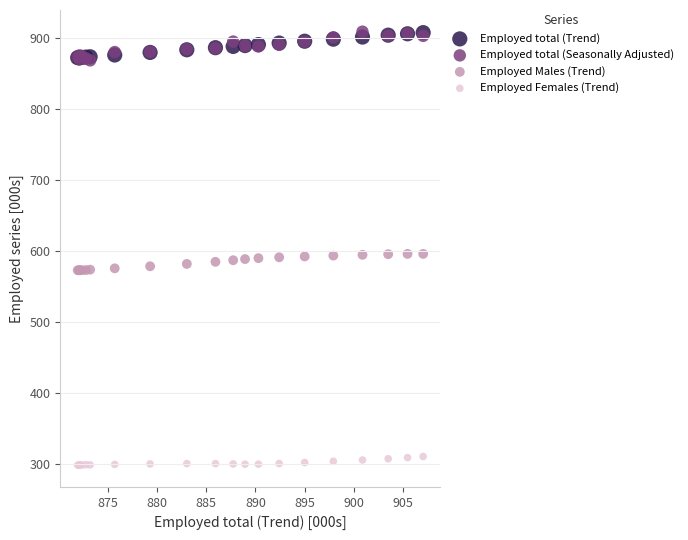

What are all the series names shown in the legend?

Employed total (Trend), Employed total (Seasonally Adjusted), Employed Males (Trend), Employed Females (Trend)